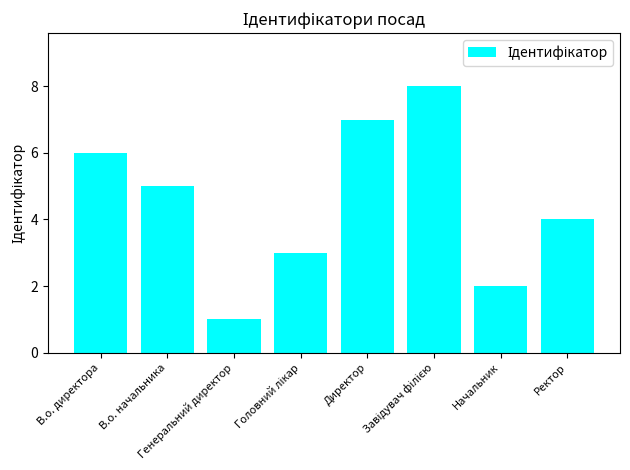

Count the number of categories in the chart.

8